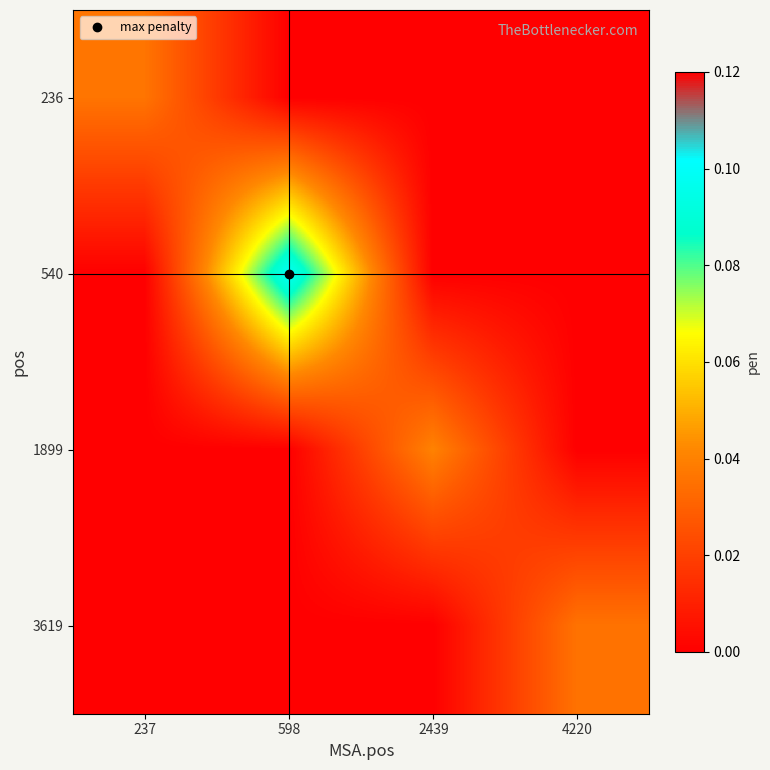

Reading left to right, what are all the values shown in this chart?

236: 237=0.0	598=0.0	2439=0.0	4220=0.0
540: 237=0.0	598=0.1	2439=0.0	4220=0.0
1899: 237=0.0	598=0.0	2439=0.0	4220=0.0
3619: 237=0.0	598=0.0	2439=0.0	4220=0.0